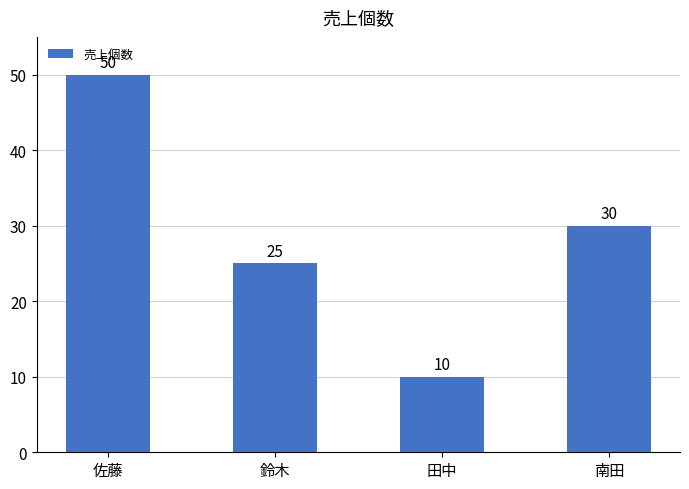

Does the chart contain any negative values?

No